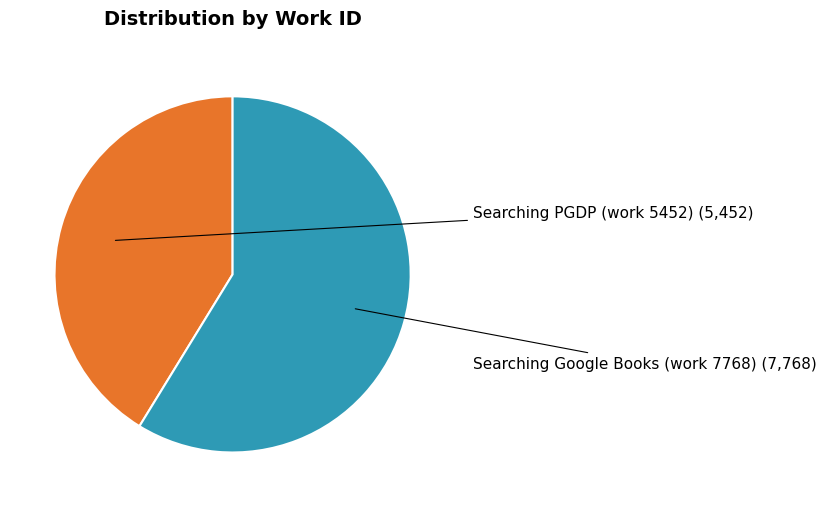

Is there any slice that represents more than half of the pie?

Yes